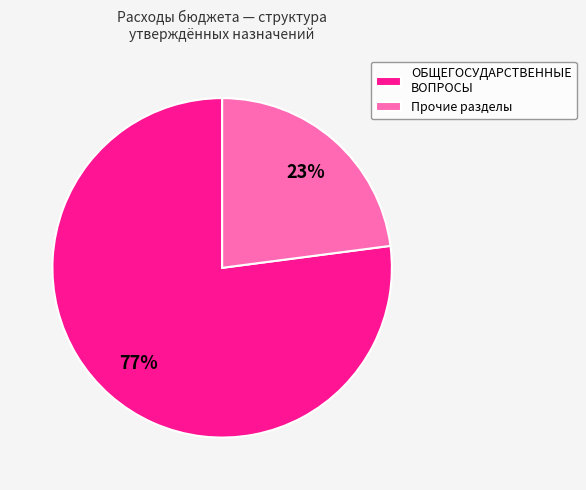

To the nearest percent, what is the average slice percentage?

50%